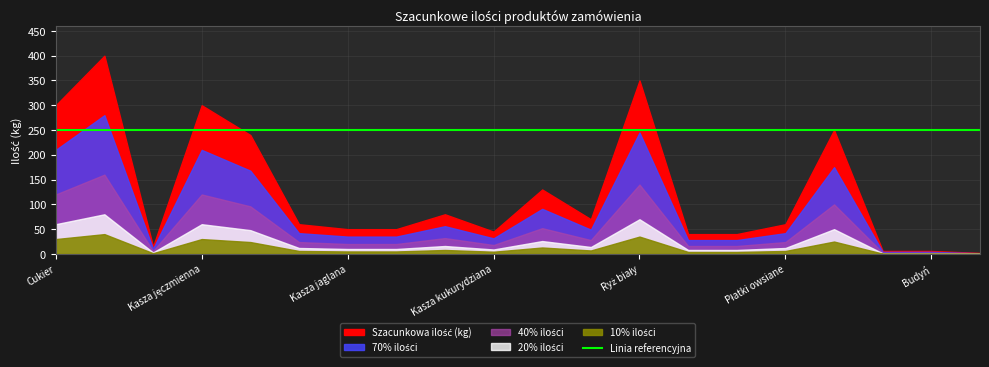

Which series has the largest range (max minus min)?

Szacunkowa ilość (kg)